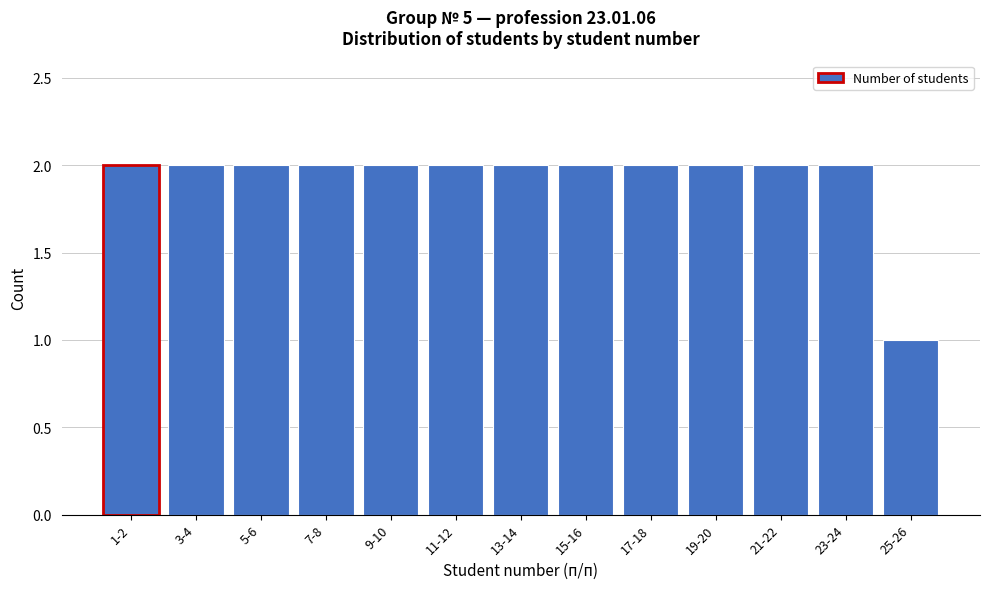

Reading left to right, extract all data points from this chart.

1-2=2	3-4=2	5-6=2	7-8=2	9-10=2	11-12=2	13-14=2	15-16=2	17-18=2	19-20=2	21-22=2	23-24=2	25-26=1